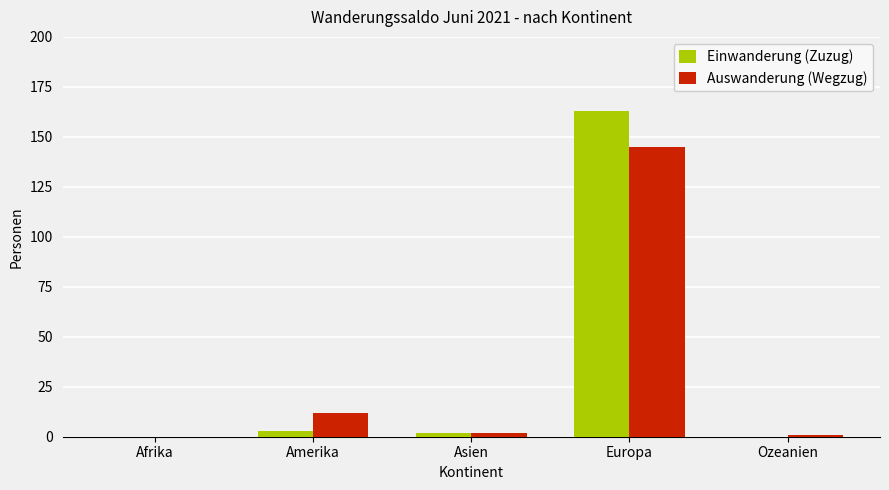

At which category is the sum across all series the highest?

Europa